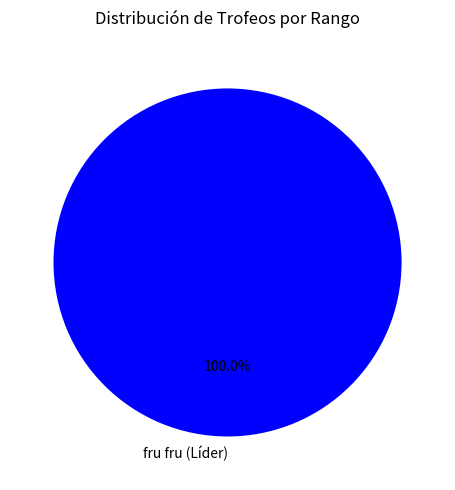

Rank the categories by value from lowest to highest.

fru fru (Líder)